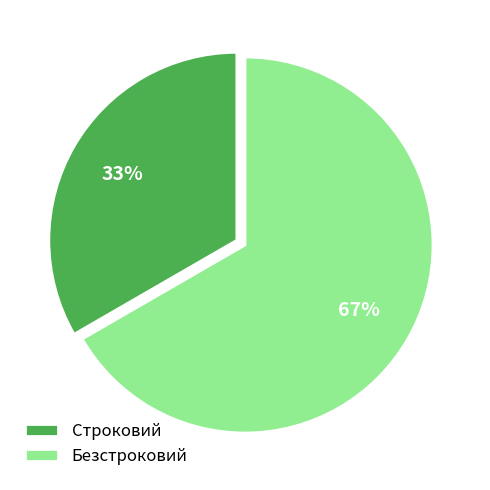

True or false: Строковий accounts for 33% of the total.

True